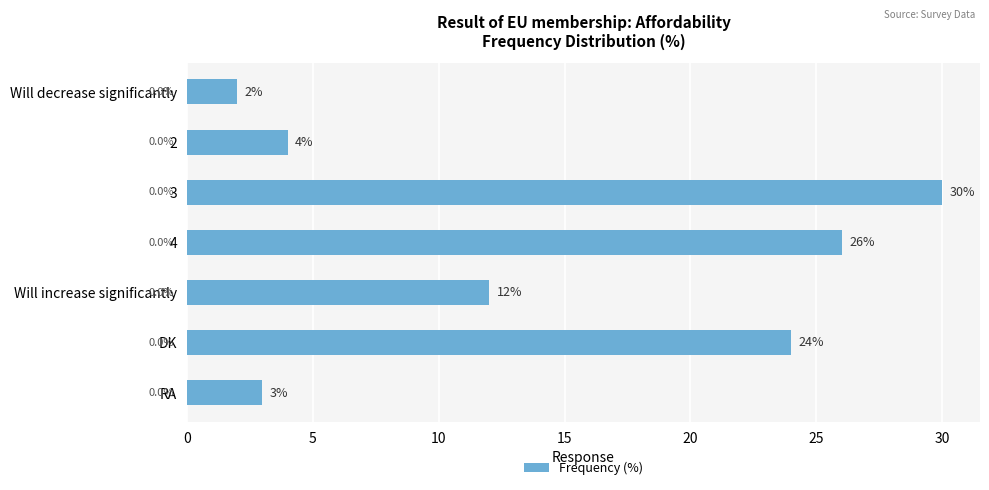

List the labels in order of value, smallest first.

Will decrease significantly, RA, 2, Will increase significantly, DK, 4, 3